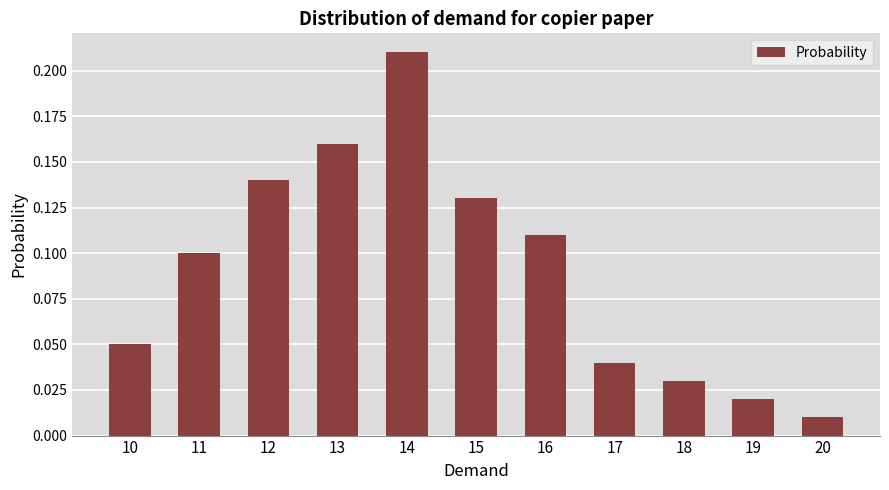

What is the sum of all values?

1.0